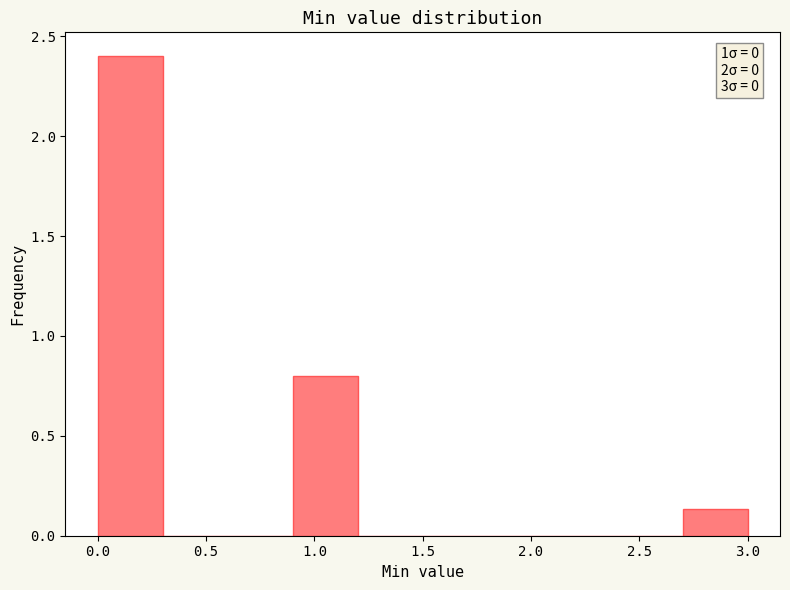

Over which range of the x-axis is the bar tallest?

0.0 to 0.3